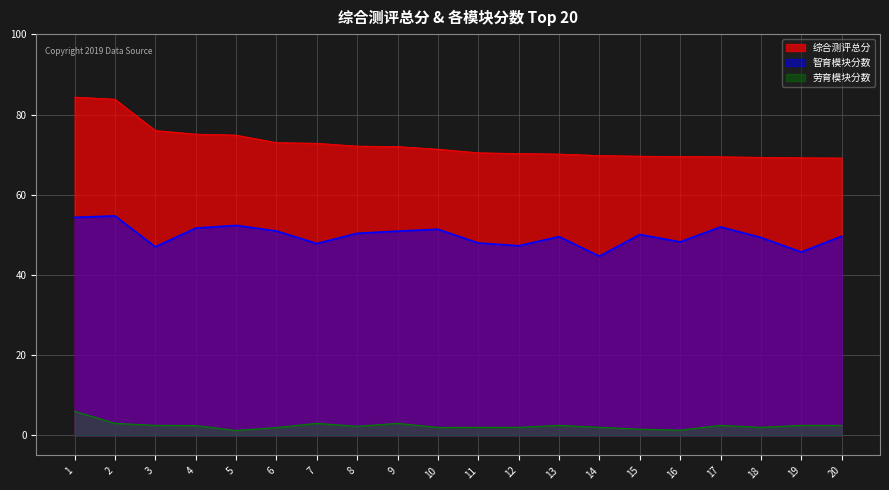

Reading left to right, list all the values displayed in this chart.

综合测评总分: 84.4	83.8	76.0	75.1	74.9	73.0	72.8	72.1	72.0	71.4	70.5	70.3	70.1	69.8	69.6	69.5	69.5	69.3	69.2	69.2
智育模块分数: 54.4	54.7	47.0	51.7	52.4	51.0	47.8	50.4	50.9	51.4	48.0	47.3	49.5	44.7	50.1	48.2	52.0	49.3	45.7	49.7
劳育模块分数: 6.0	3.0	2.5	2.5	1.2	1.9	3.0	2.2	3.0	2.0	2.0	2.0	2.5	2.0	1.6	1.3	2.5	2.0	2.5	2.5